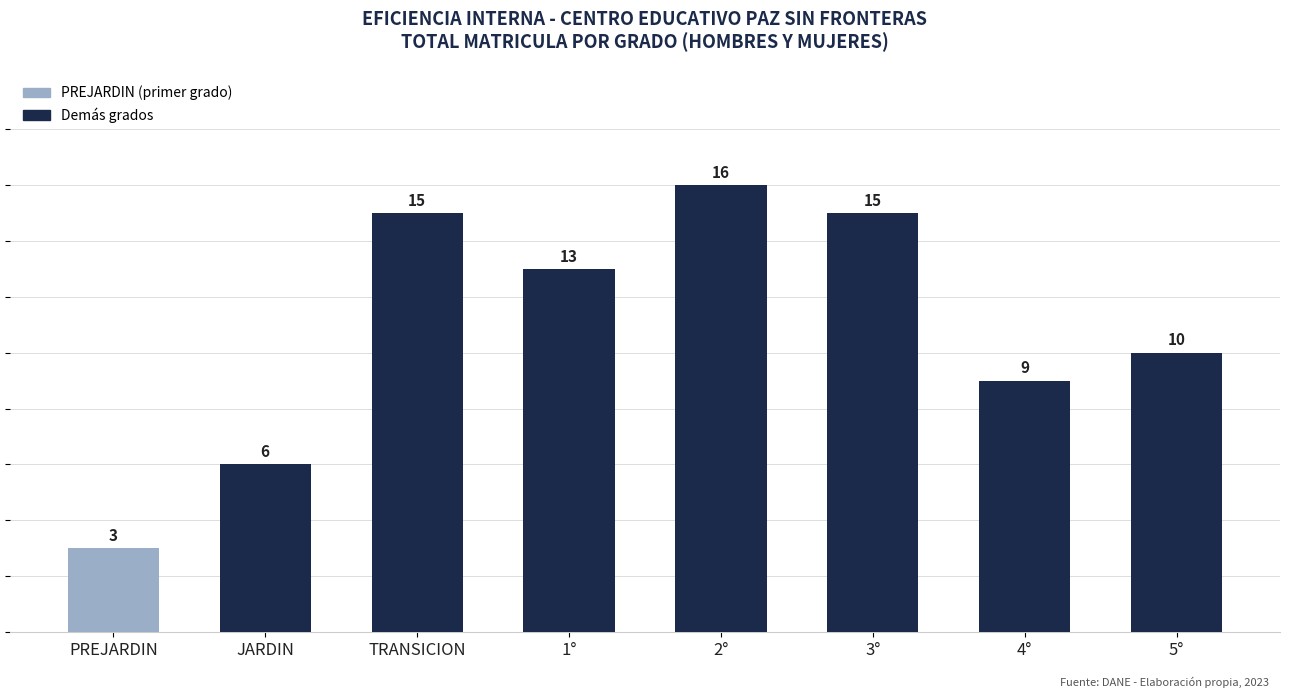

Which label corresponds to the largest value in the chart?

2°